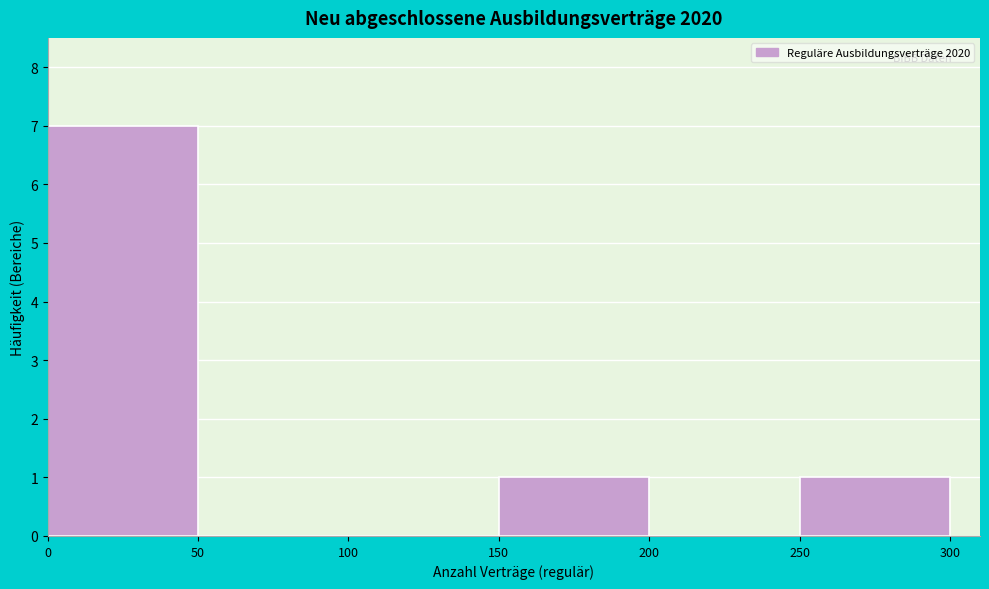

What is the height of the bar covering 250 to 300 on the x-axis? The values are not printed on the chart, so give them approximately, as read against the axis.

1